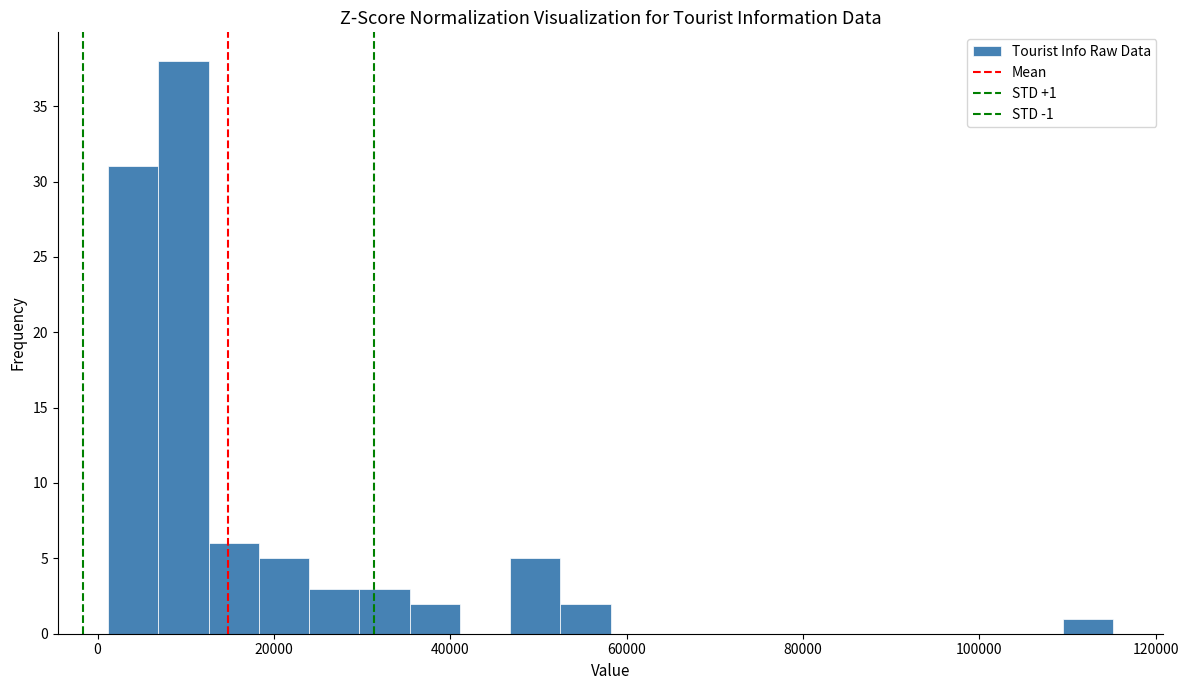

Around what value on the x-axis is the tallest bar? Give the approximate position of its centre, as read against the axis.

10000